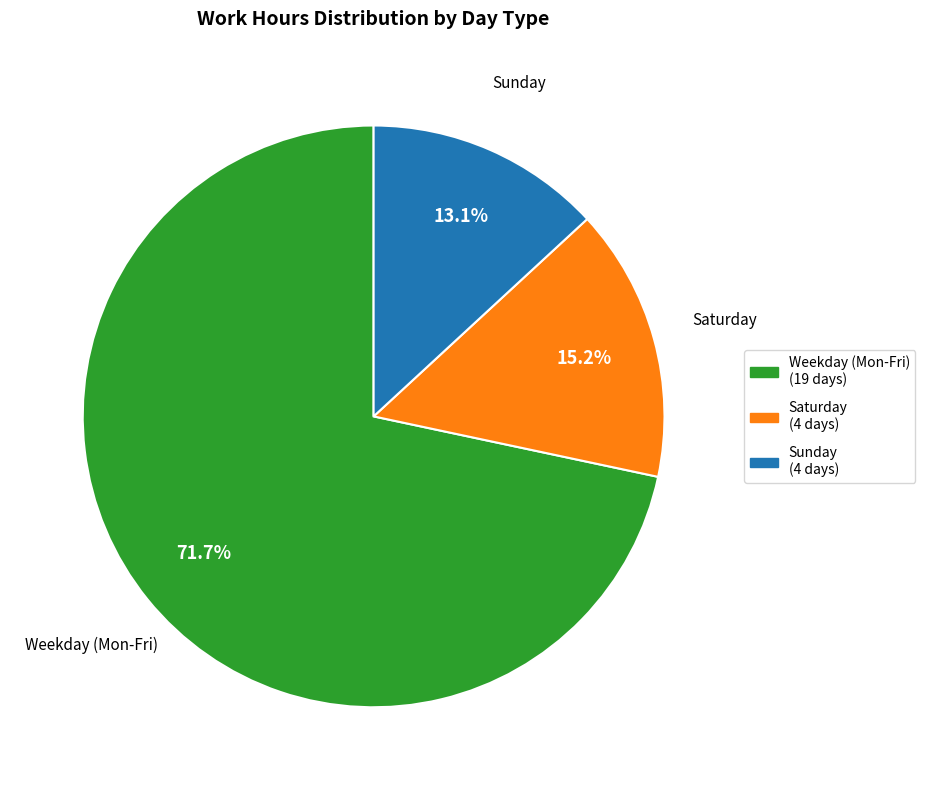

To the nearest percent, what is the difference between the largest and smallest slice percentages?

59%